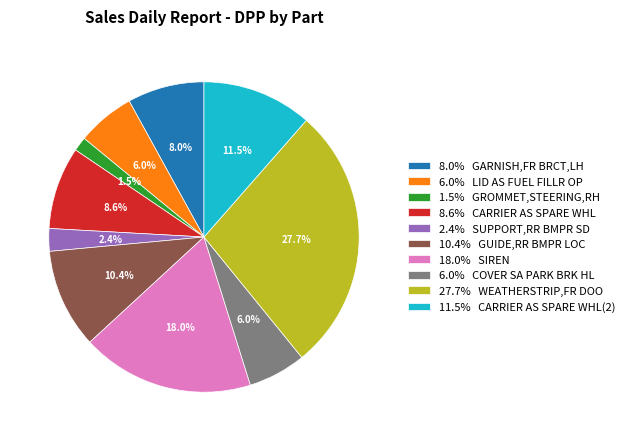

Which has a higher value, 6.0% COVER SA PARK BRK HL or 11.5% CARRIER AS SPARE WHL(2)?

11.5% CARRIER AS SPARE WHL(2)